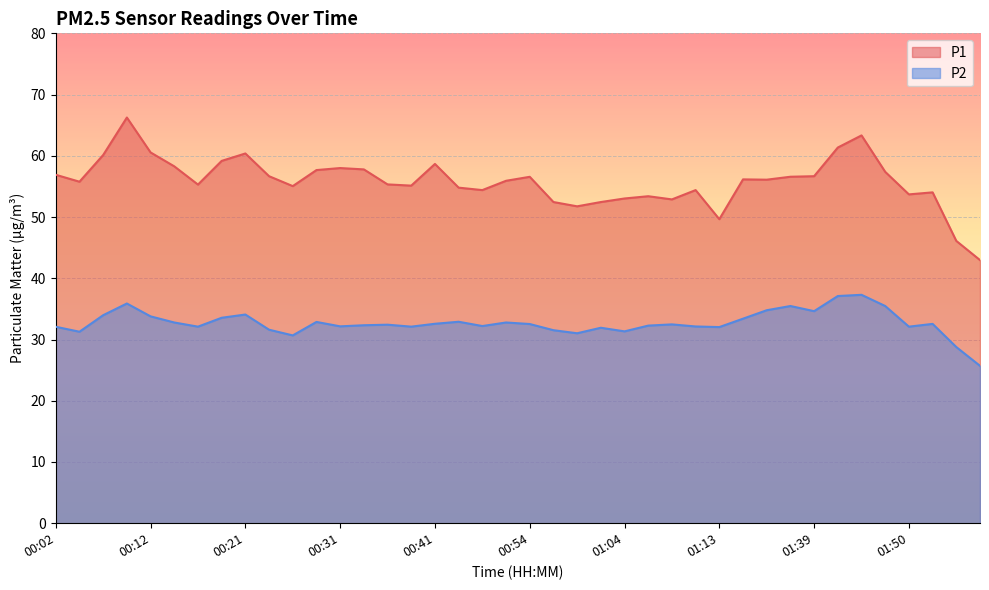

What value does the P1 series have at 00:19?

59.2